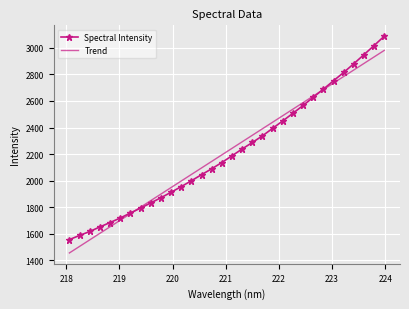

Is it true that the value at 219.589 is 1832.9?

True